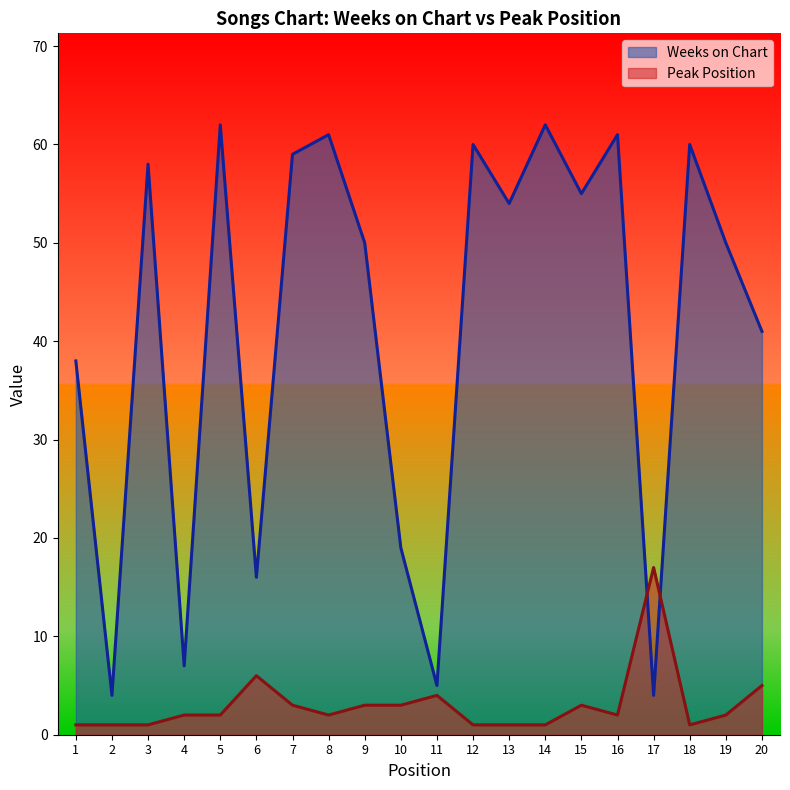

List the series in order of their peak value, lowest first.

Peak Position, Weeks on Chart